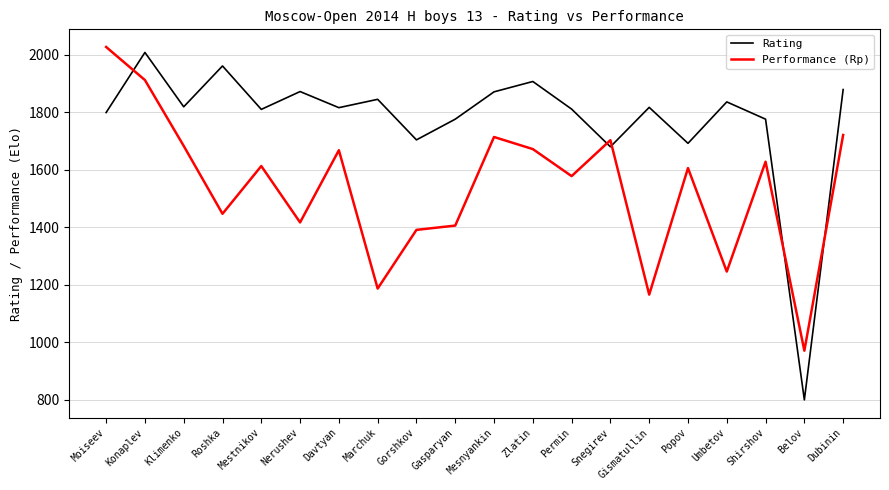

What are all the series names shown in the legend?

Rating, Performance (Rp)